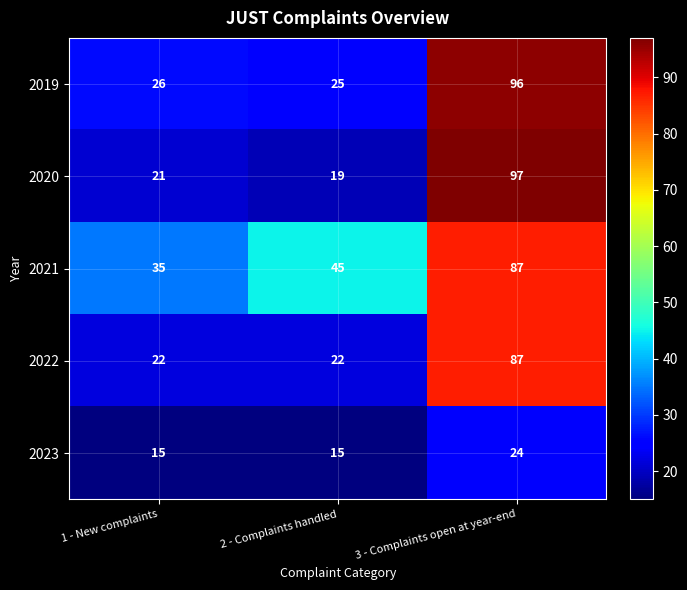

How many 2022 values are between 22 and 87?

3